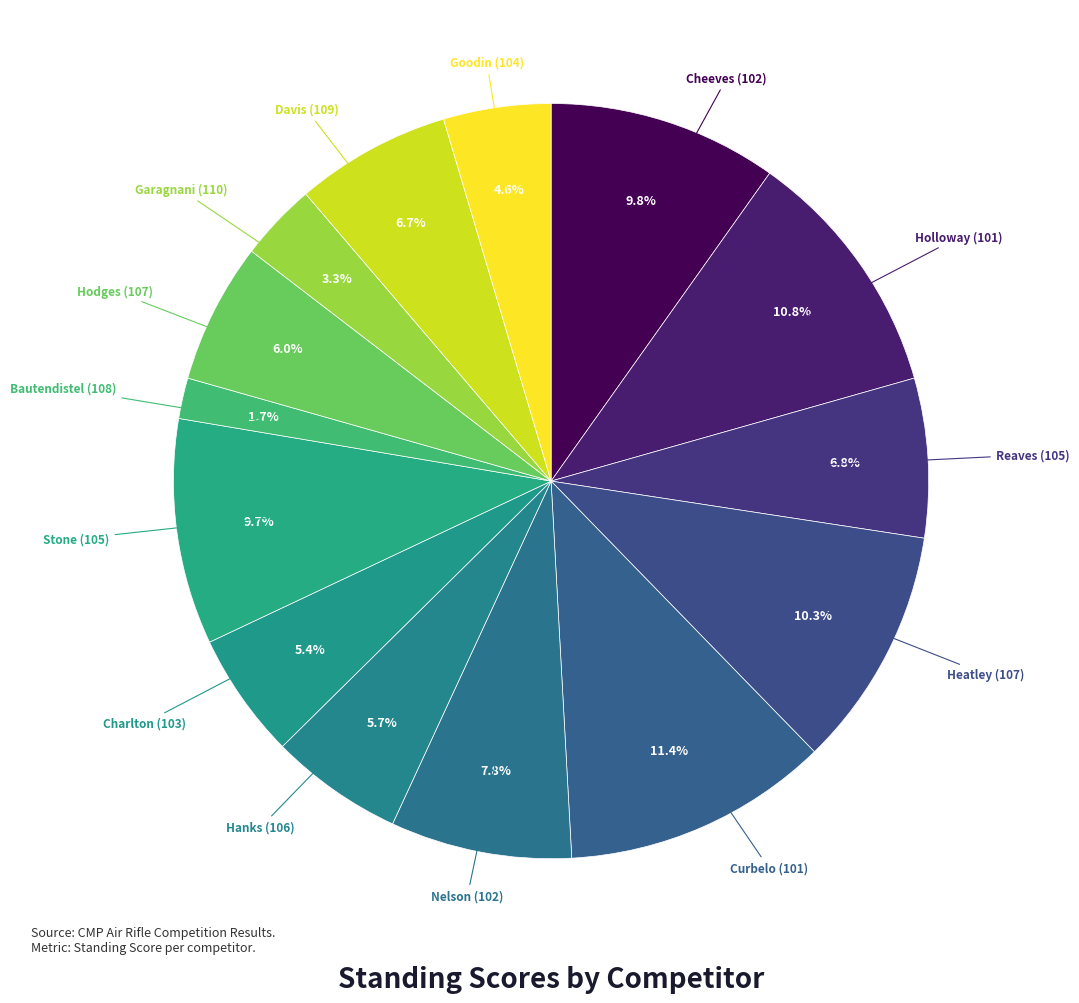

True or false: Heatley (107) accounts for 10% of the total.

True